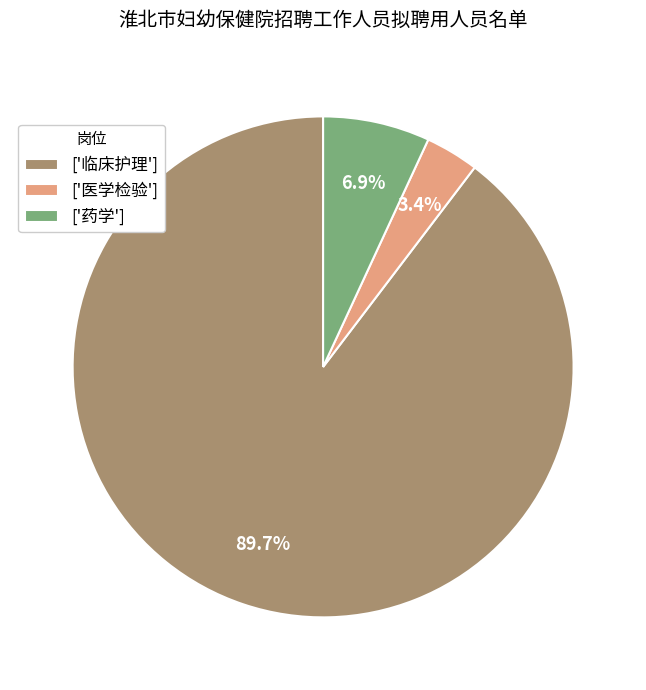

How many segments does this pie chart have?

3